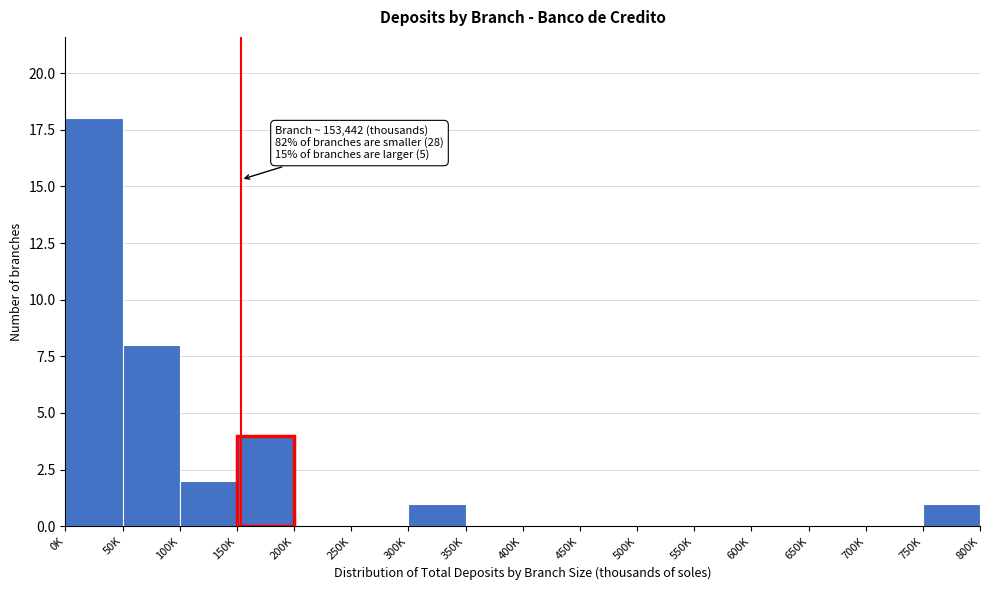

Reading left to right, transcribe all the data shown in this chart.

0K=18	50K=8	100K=2	150K=4	200K=0	250K=0	300K=1	350K=0	400K=0	450K=0	500K=0	550K=0	600K=0	650K=0	700K=0	750K=1